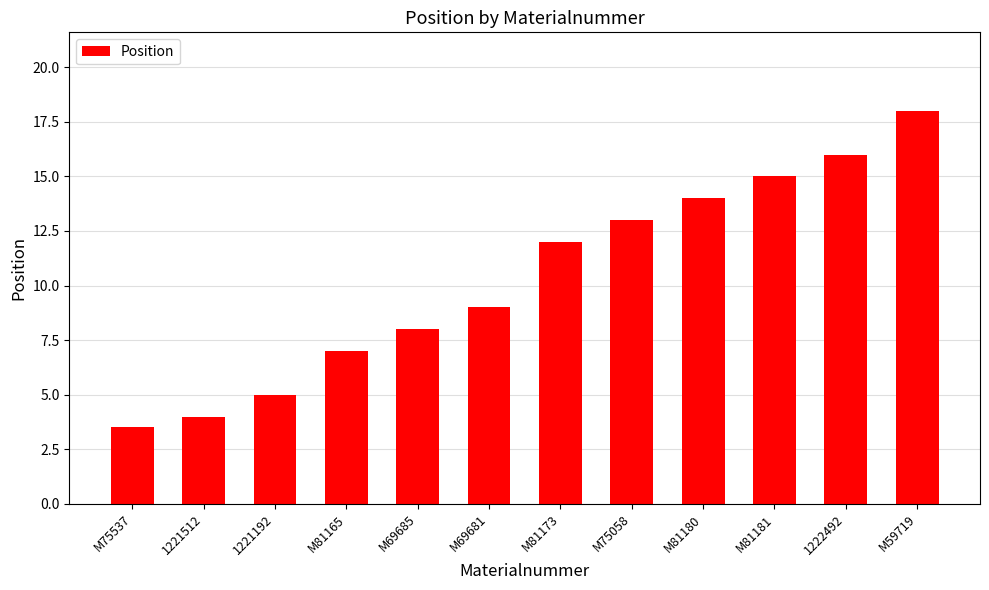

At which category does the chart reach its minimum across all series?

M75537